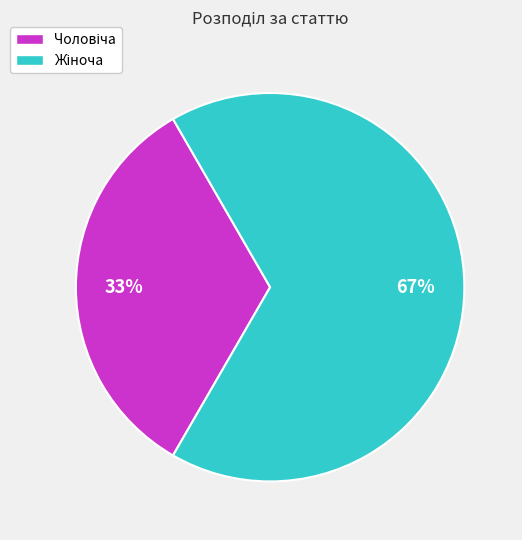

How many segments does this pie chart have?

2